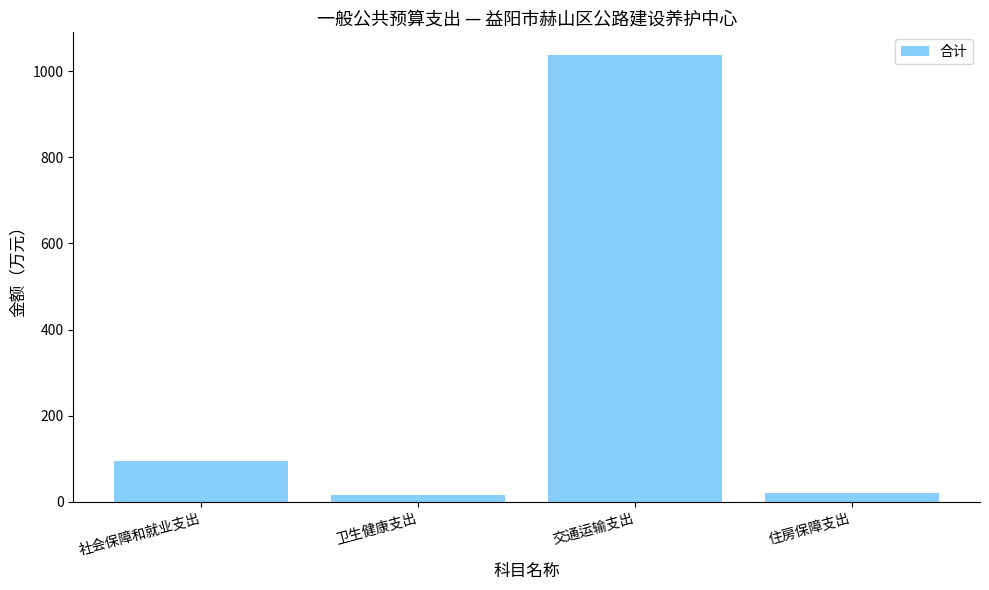

What is the average value?

292.4